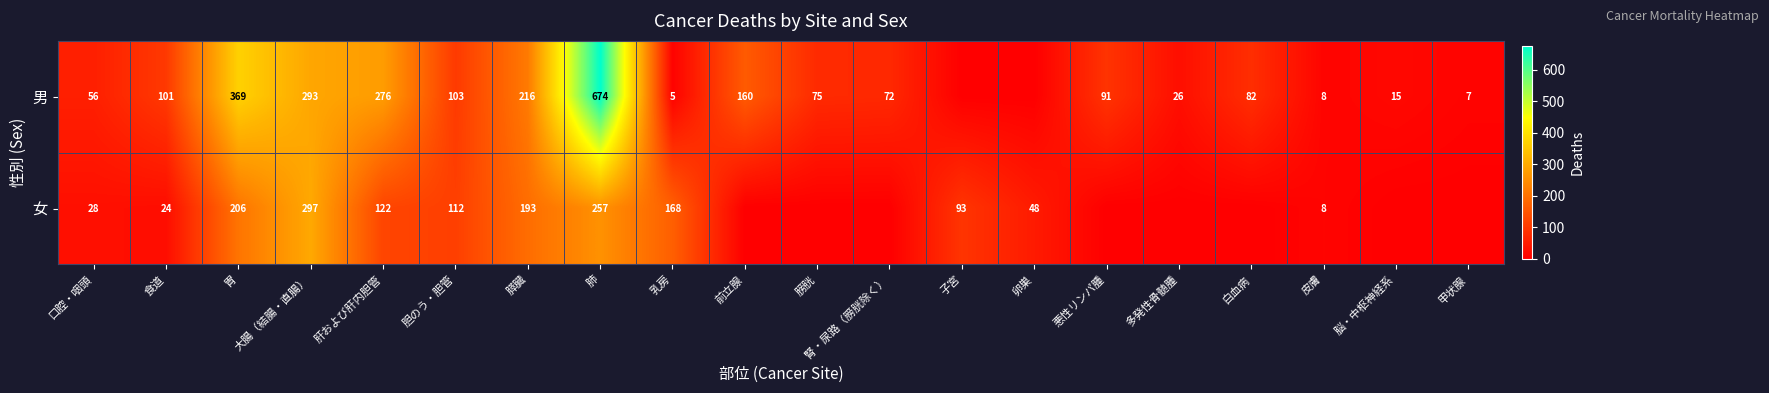

Which series changed the most between 胆のう・胆管 and 肺?

男